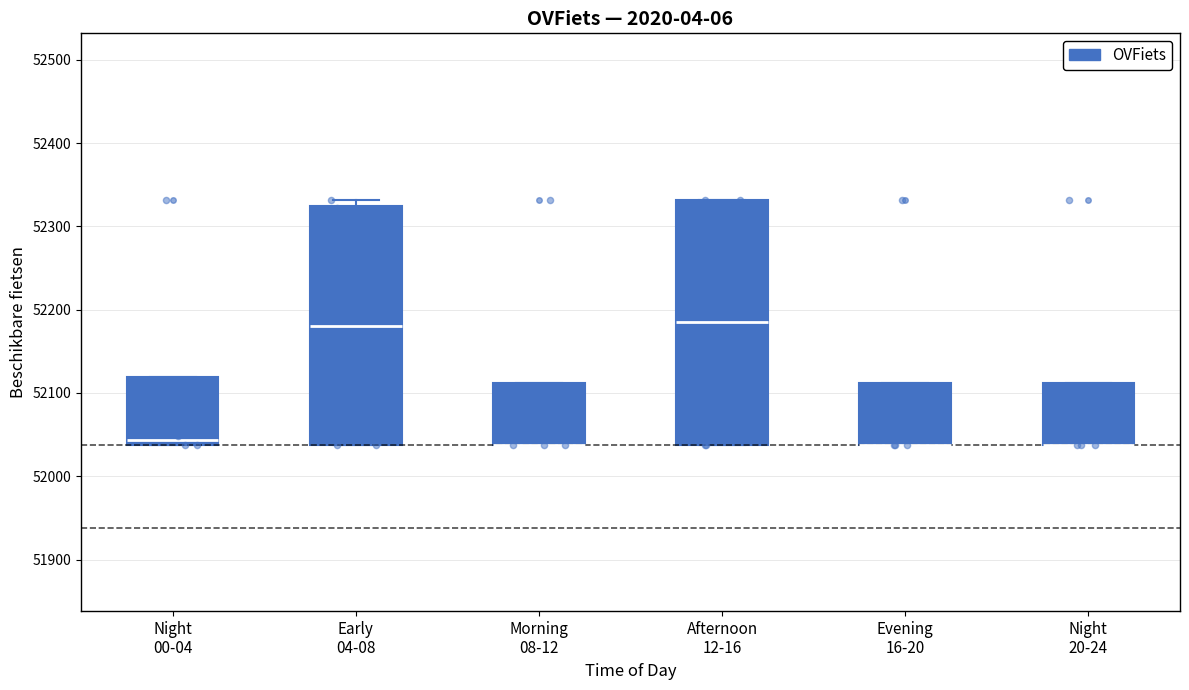

Where is the upper edge of the box for Evening 16-20 on the y-axis? The values are not printed on the chart, so give them approximately, as read against the axis.

52110